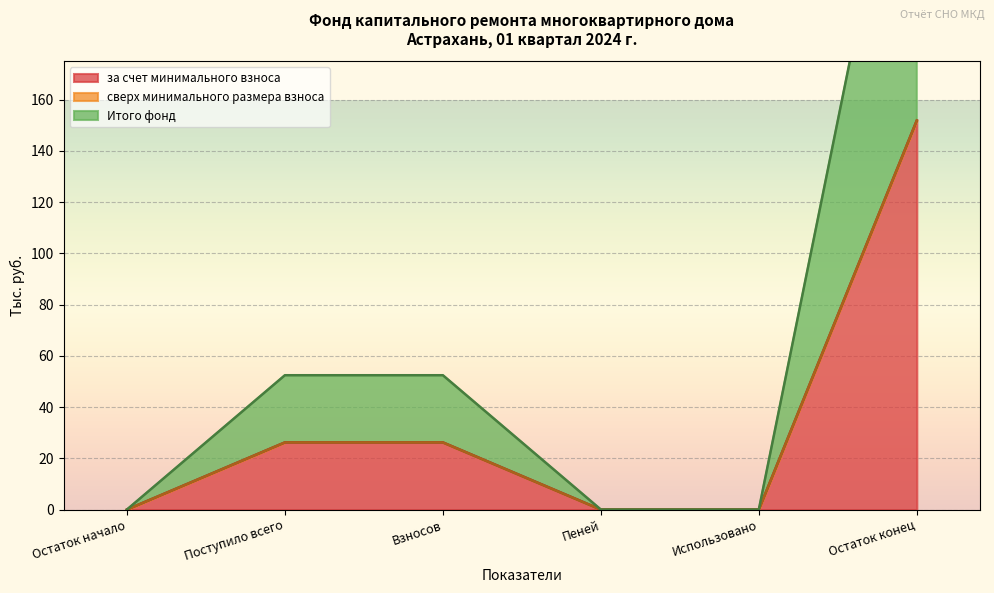

Rank the categories by за счет минимального взноса value from highest to lowest.

Остаток конец, Поступило всего, Взносов, Остаток начало, Пеней, Использовано